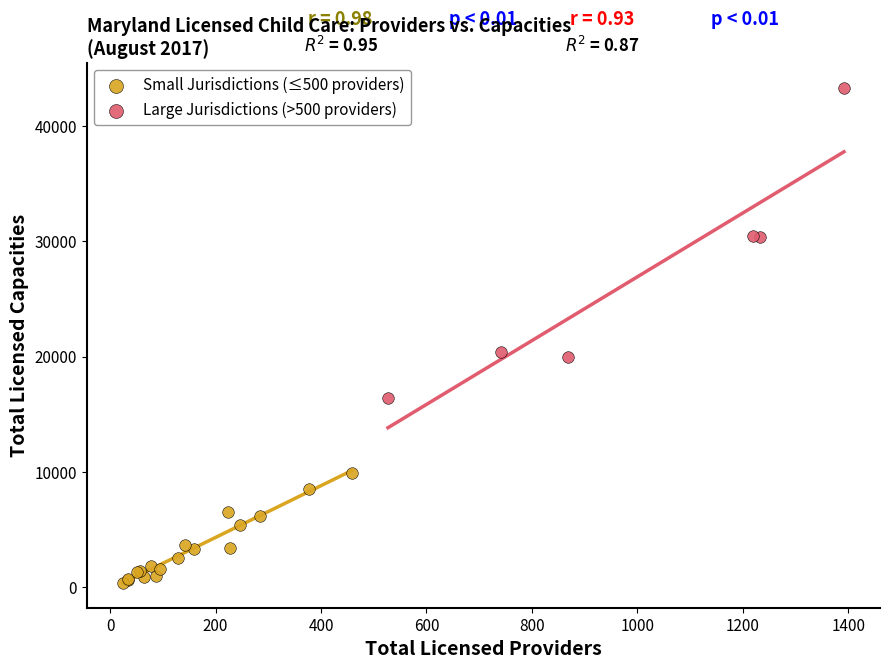

What are all the series names shown in the legend?

Small Jurisdictions (≤500 providers), Large Jurisdictions (>500 providers)